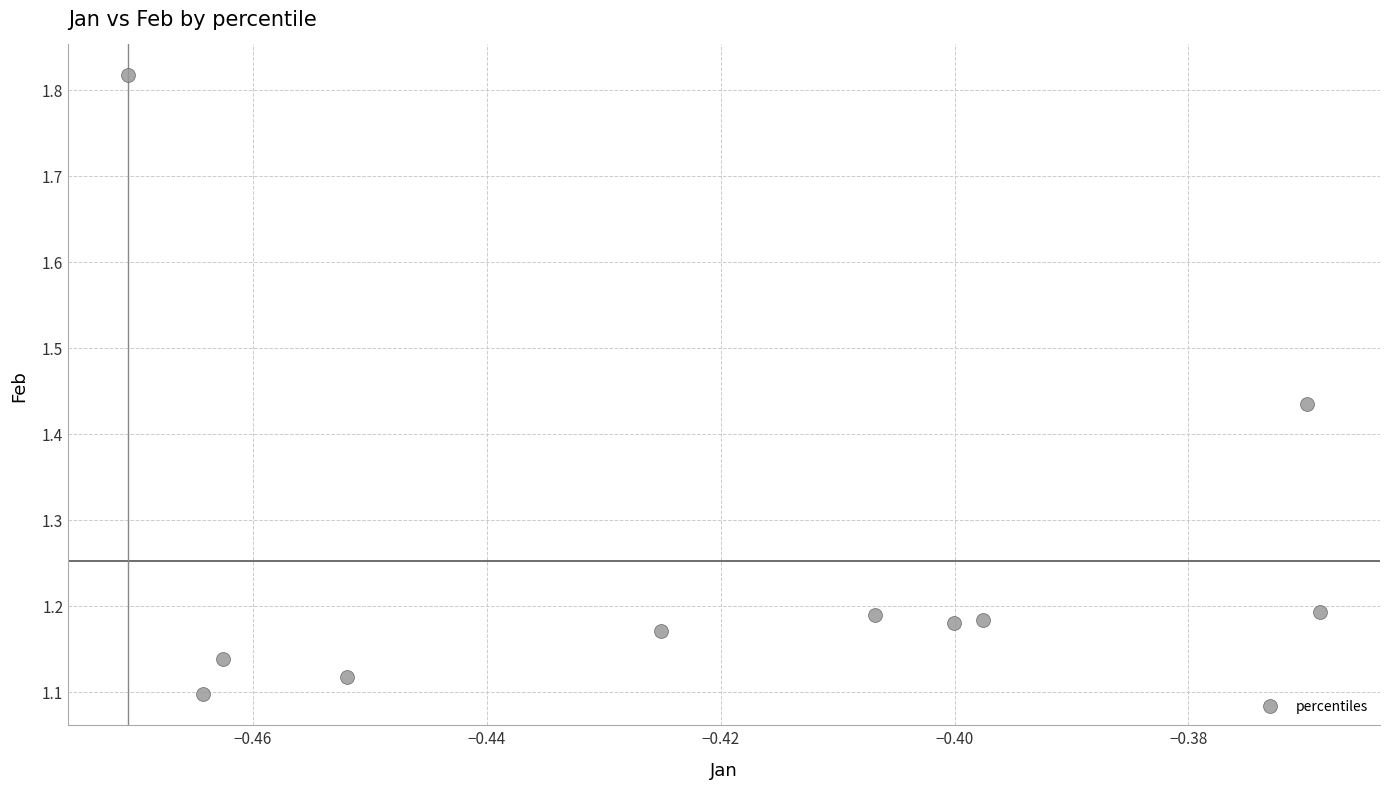

What is the average Y value?

1.3